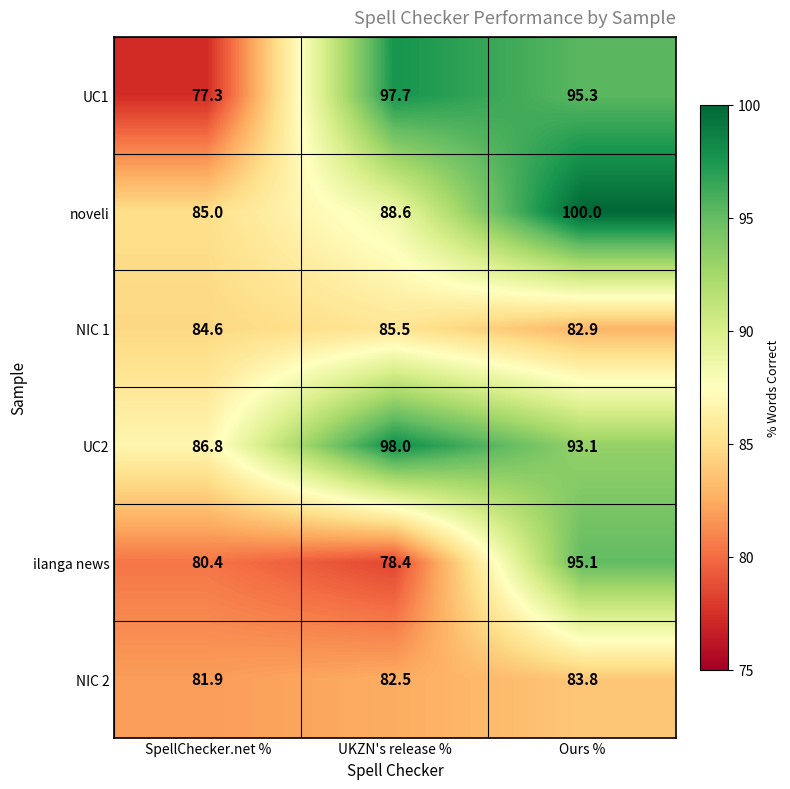

At how many categories does at least one series exceed 78?

3